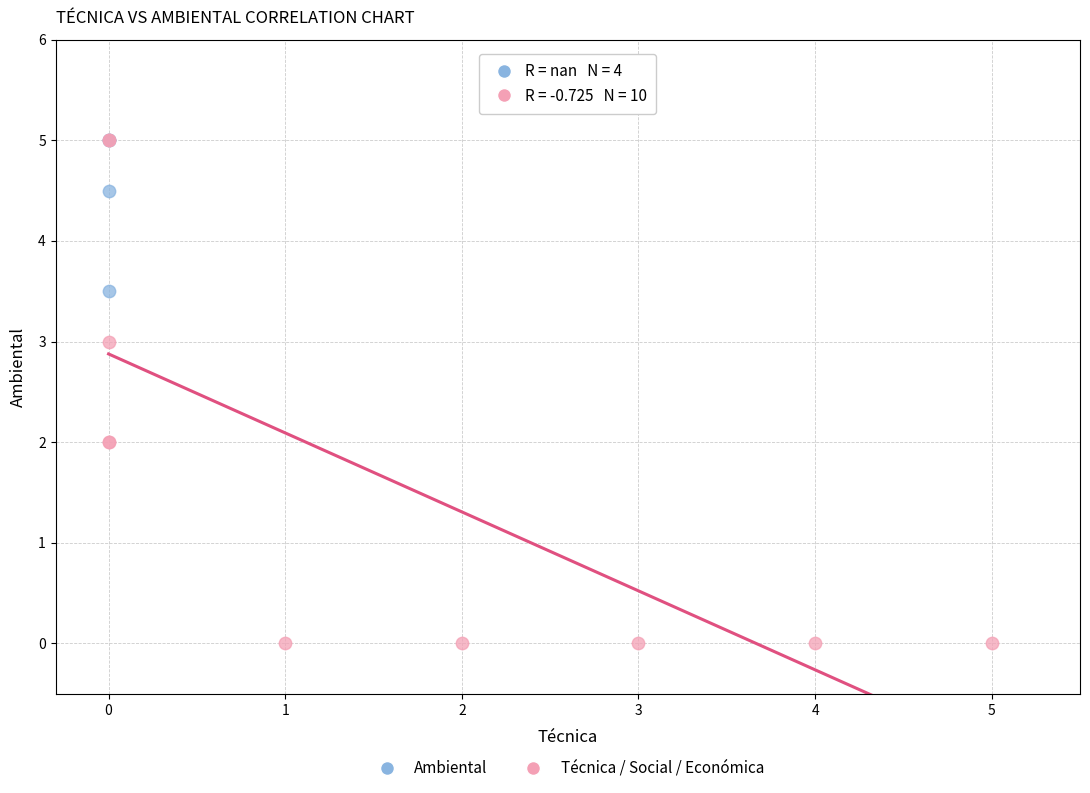

Which series has the widest spread of Y values?

Técnica / Social / Económica